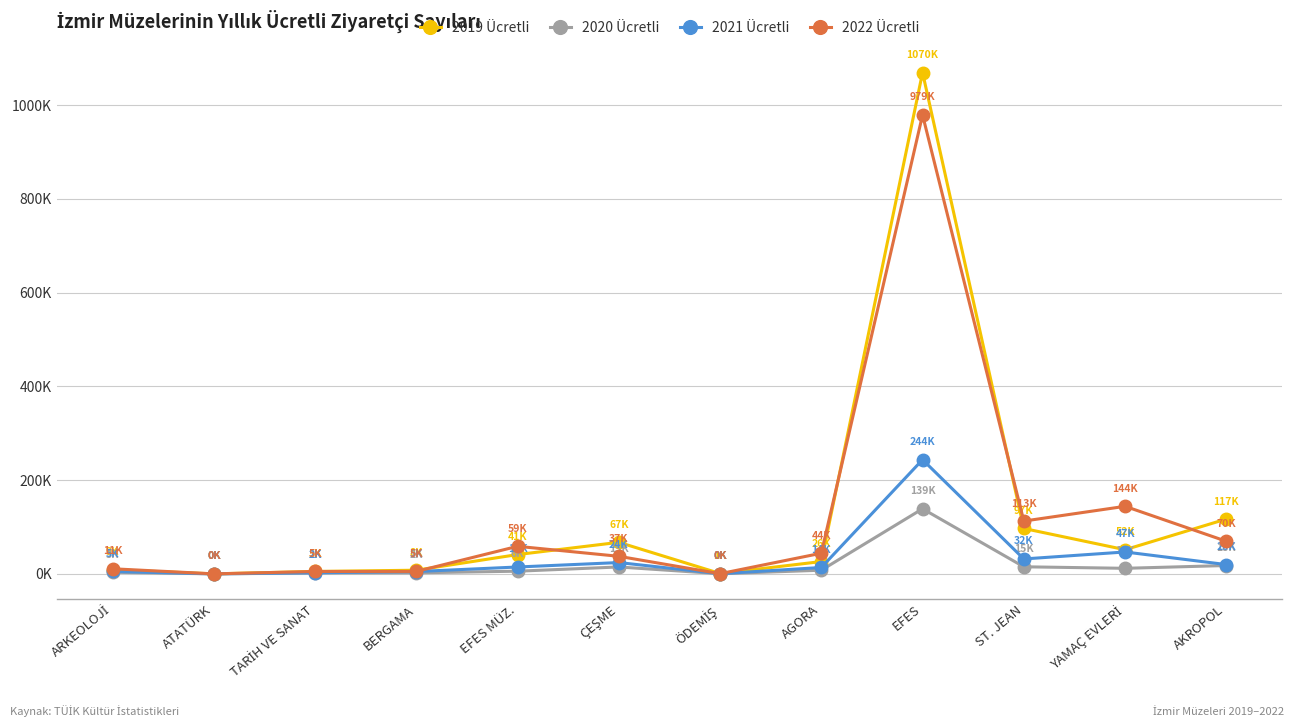

What are all the series names shown in the legend?

2019 Ücretli, 2020 Ücretli, 2021 Ücretli, 2022 Ücretli